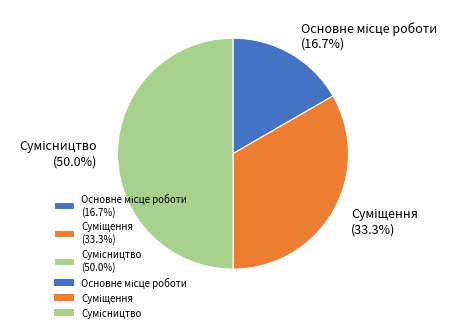

How many segments does this pie chart have?

3